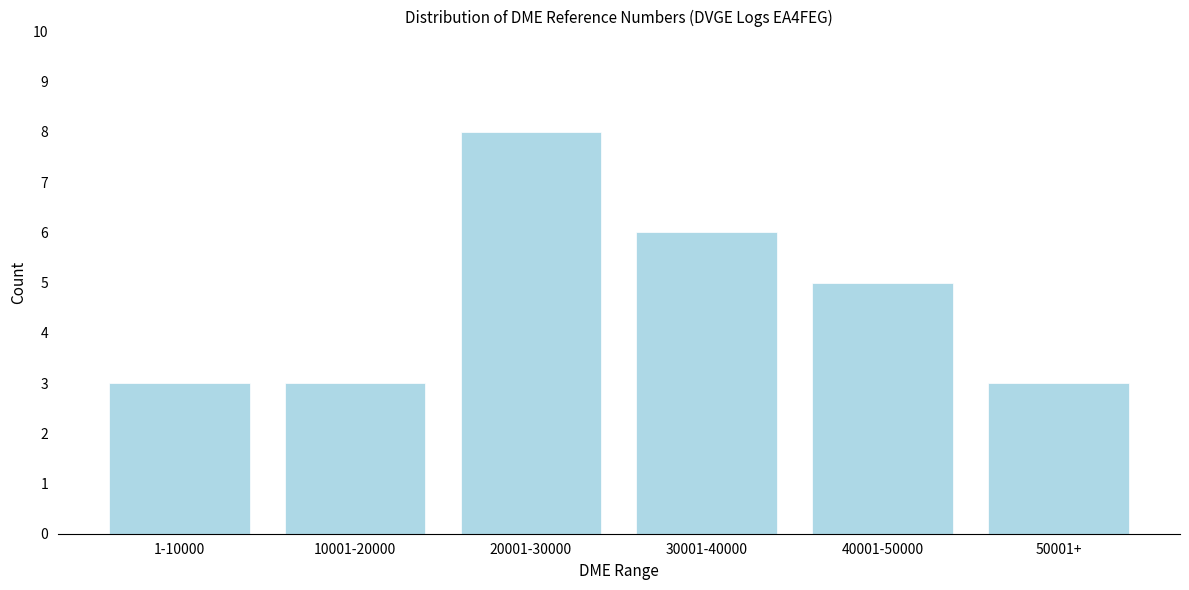

Reading left to right, extract all data points from this chart.

1-10000=3	10001-20000=3	20001-30000=8	30001-40000=6	40001-50000=5	50001+=3